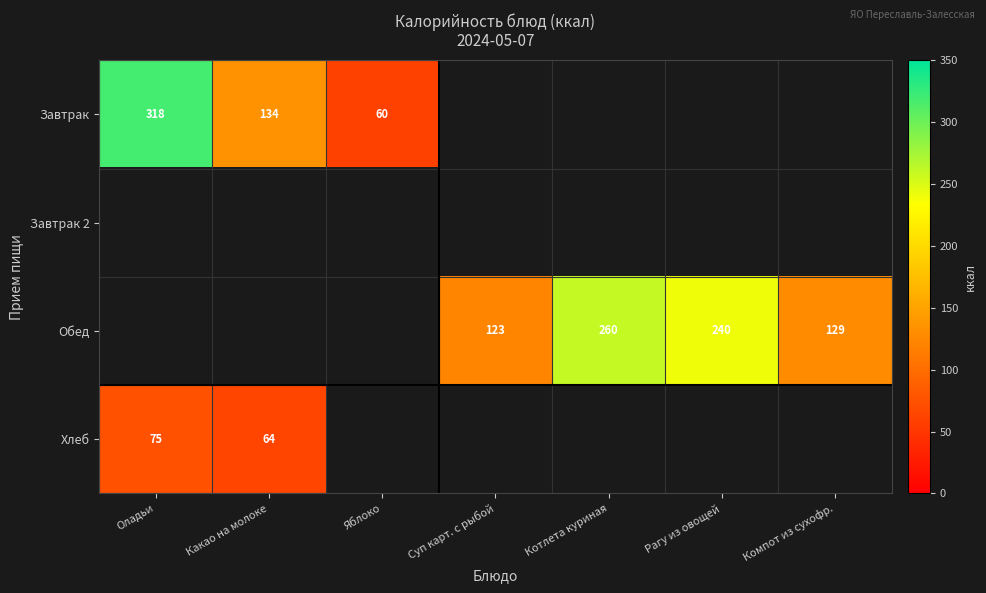

True or false: Завтрак has a value of 567 at Оладьи.

False